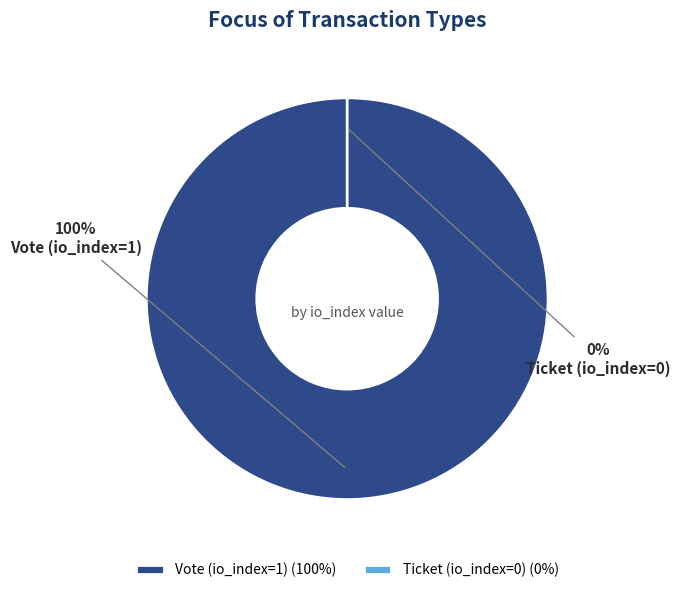

Rank the categories by value from lowest to highest.

Ticket (io_index=0), Vote (io_index=1)